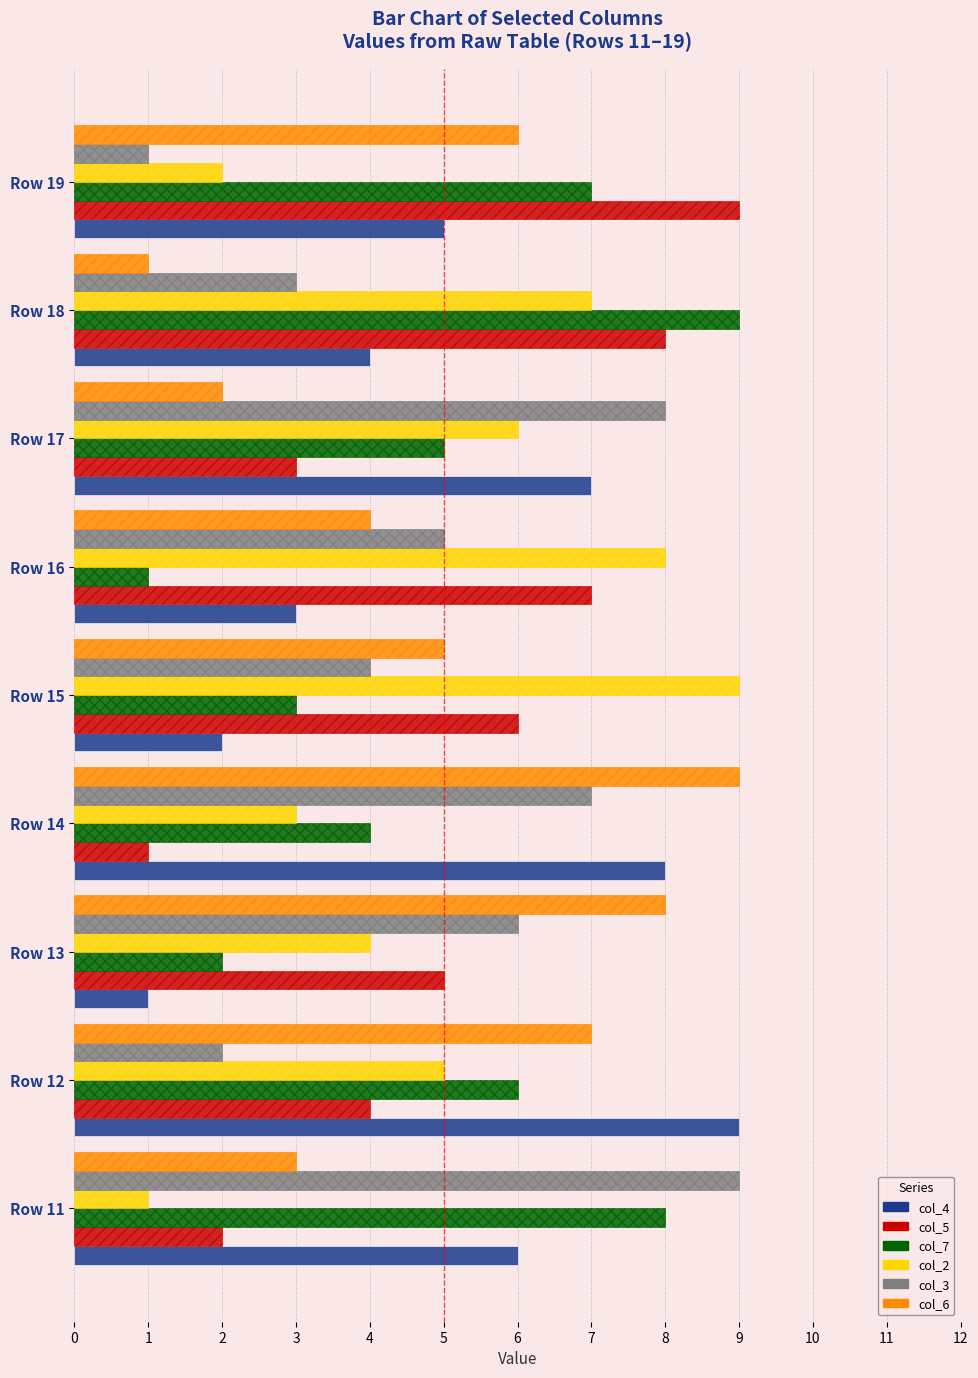

Which category has the lowest value in the col_5 series?

Row 14